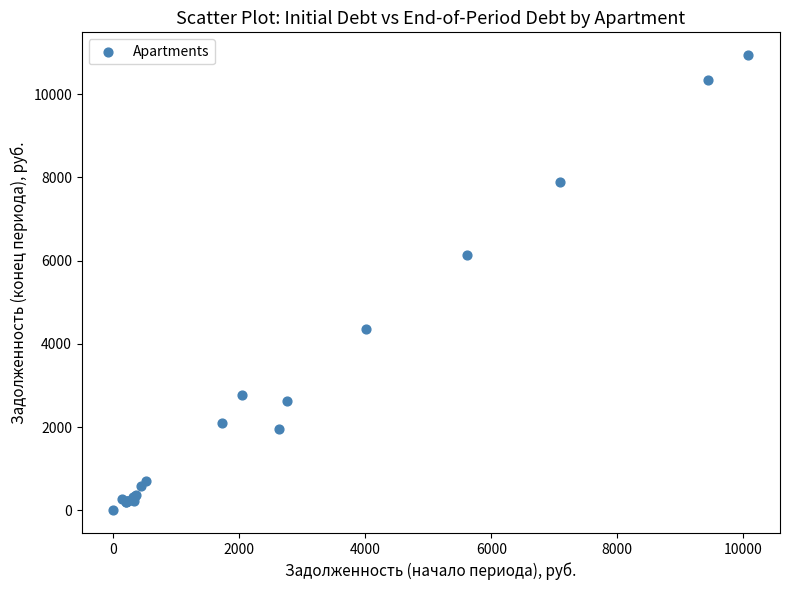

What Y value in the scatter plot is closest to 5471?

6129.2